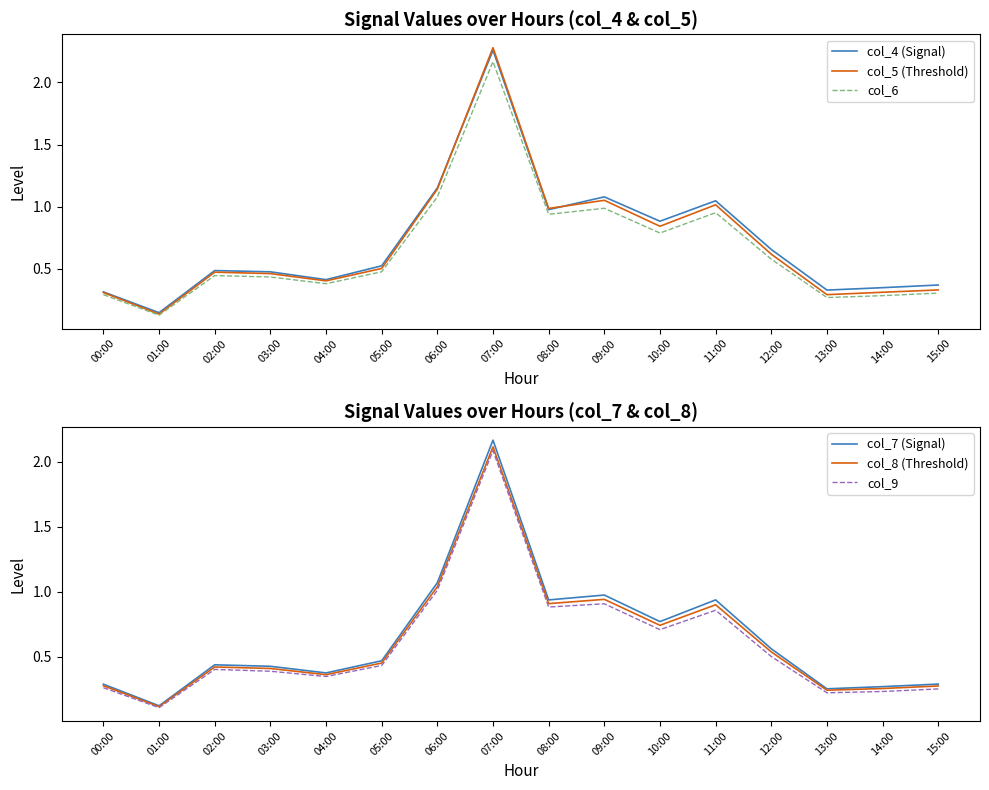

Which has a higher value, 06:00 or 03:00?

06:00